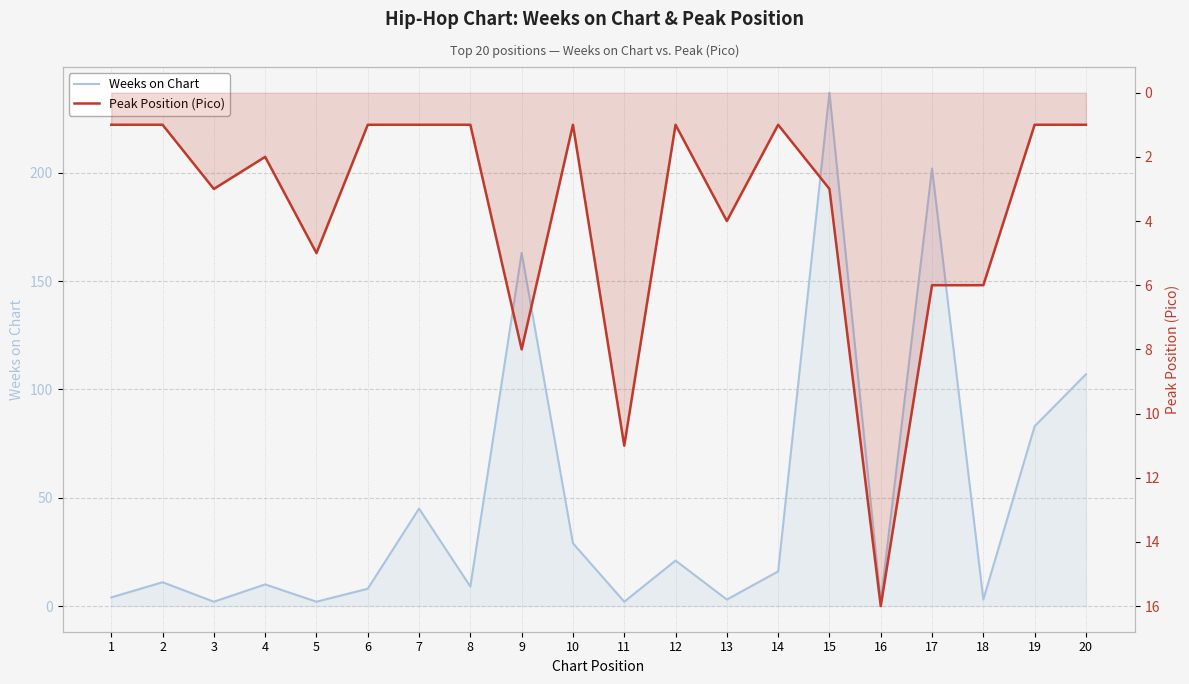

What are all the series names shown in the legend?

Weeks on Chart, Peak Position (Pico)